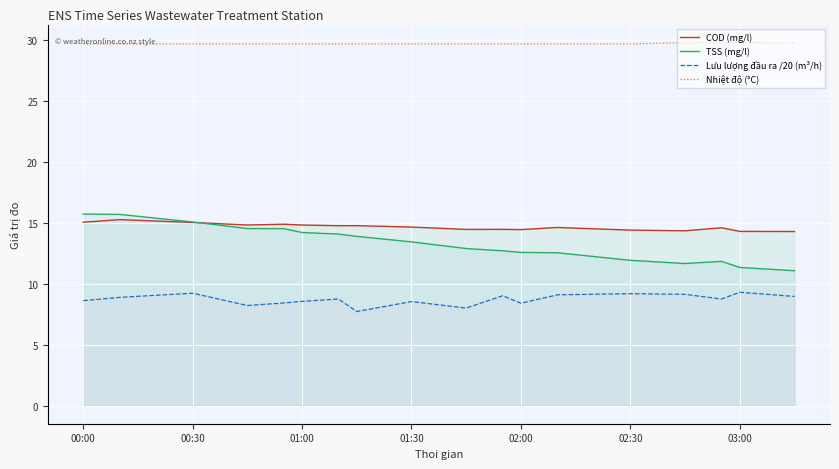

How many lines are shown in the chart?

4